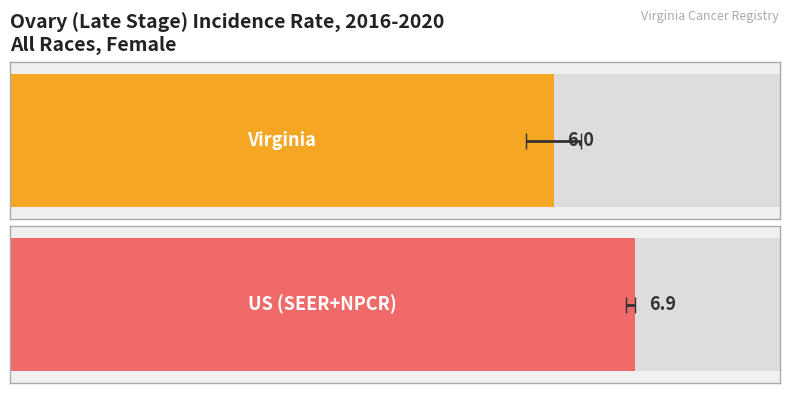

At Virginia, list the series in order from largest to smallest.

Upper 95% CI, Age-Adjusted Incidence Rate, Lower 95% CI